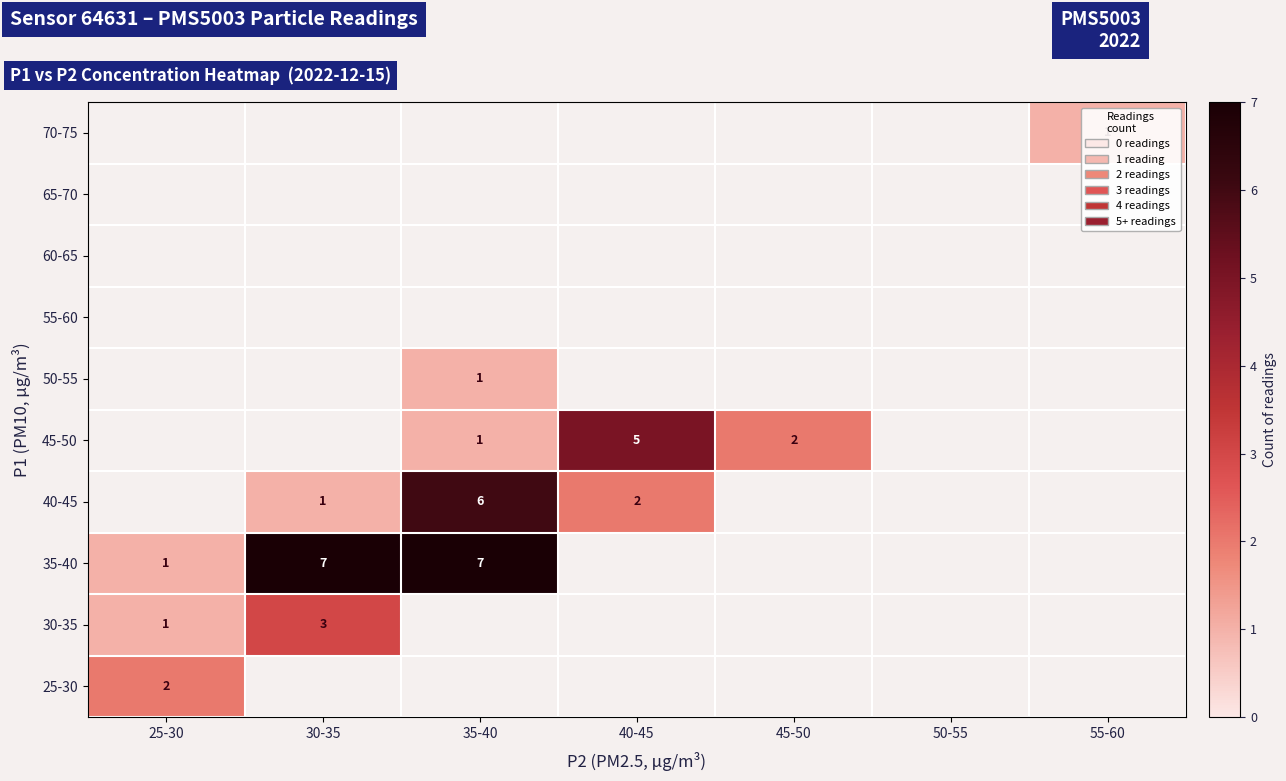

Which has a higher value, 40-45 or 35-40?

35-40